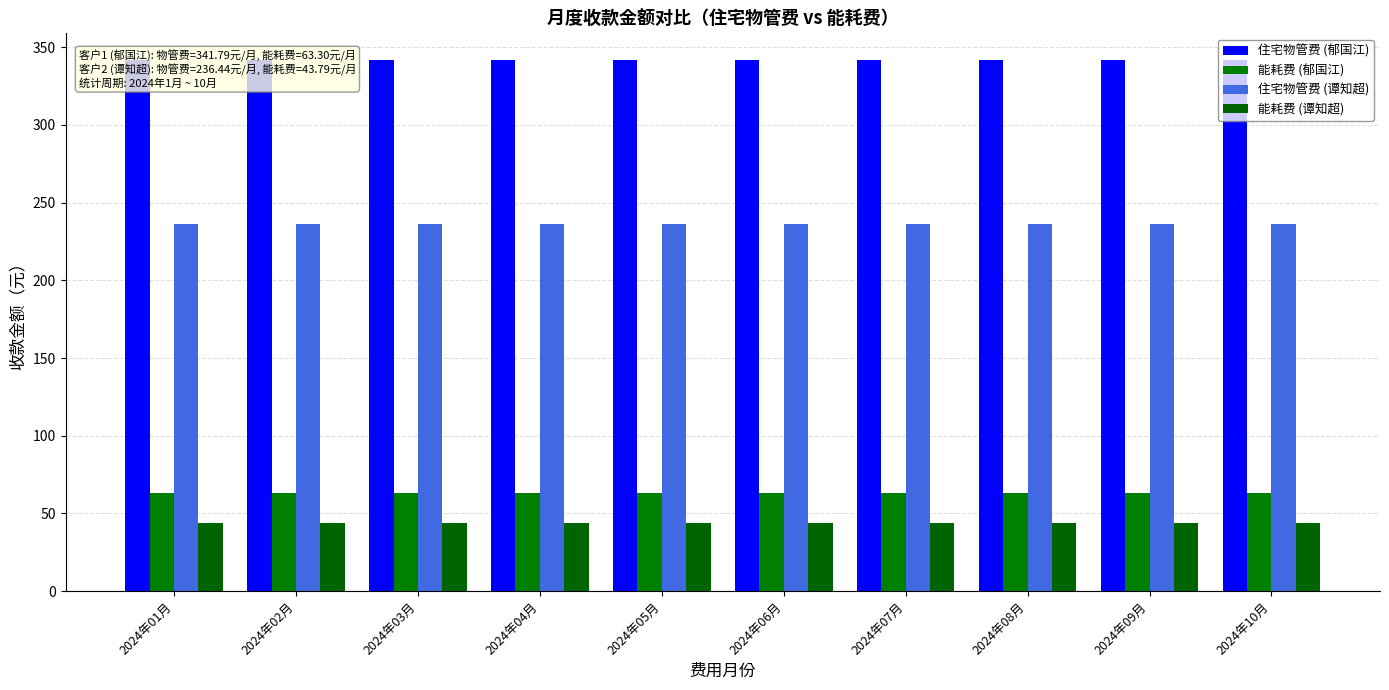

Which series has the widest spread of values?

住宅物管费 (郁国江)